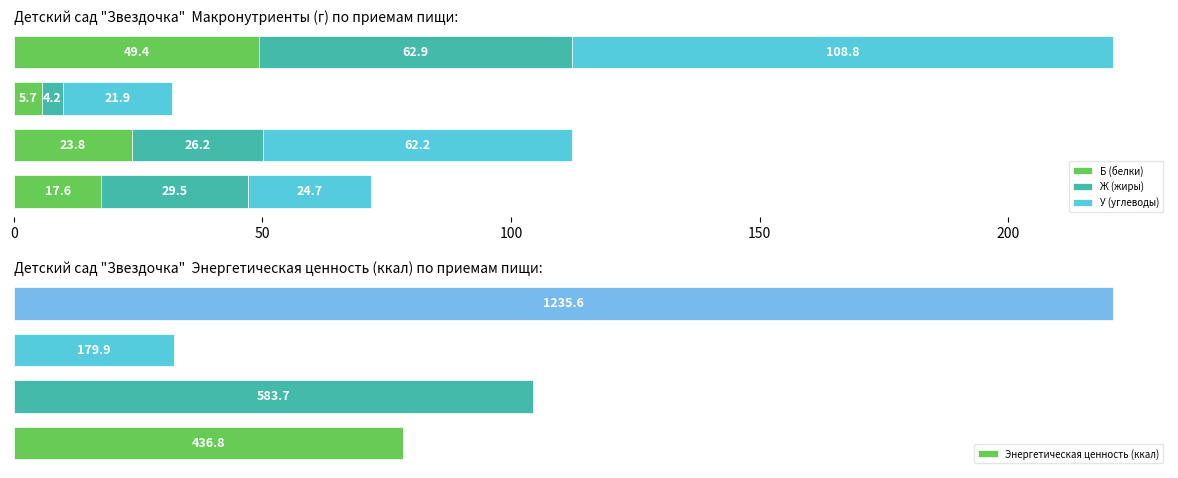

Is the value of Б (белки) at 50 greater than the value of Энергетическая ценность (ккал) at 50?

No